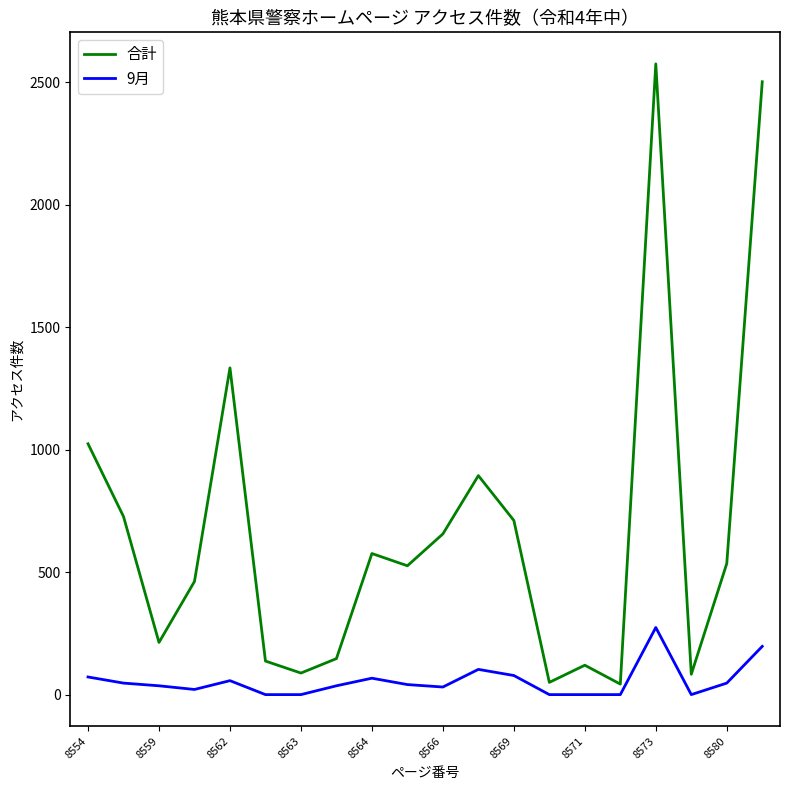

Rank the series by their maximum value, from lowest to highest.

9月, 合計